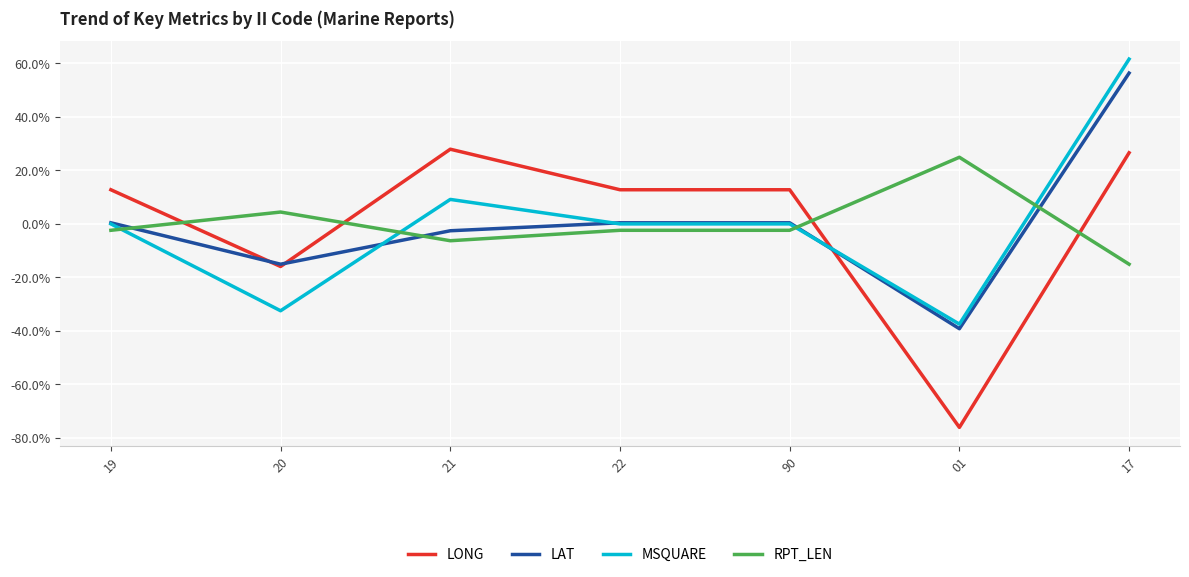

Is the value of RPT_LEN at 19 greater than the value of LONG at 90?

No